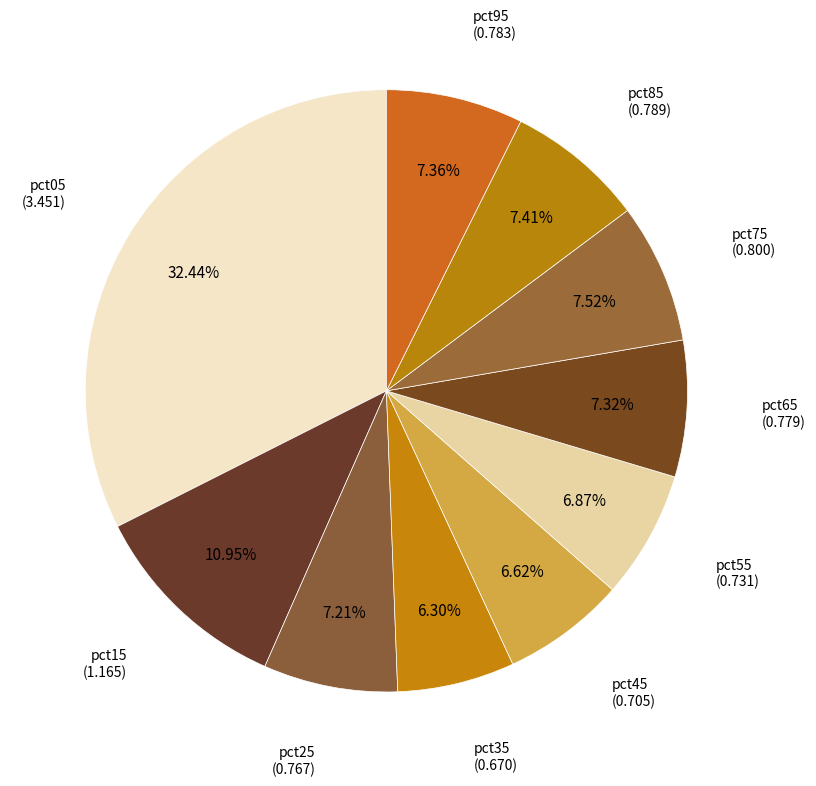

How many segments does this pie chart have?

10